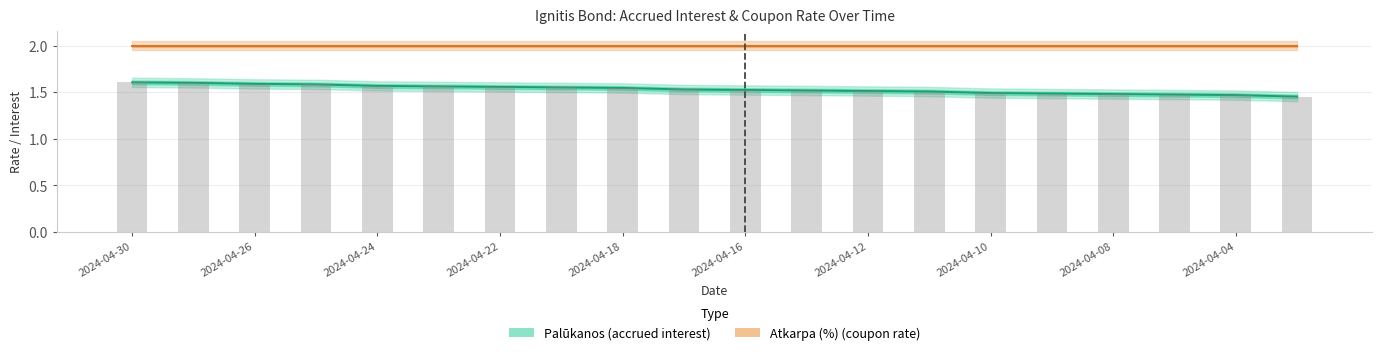

Reading left to right, list all the values displayed in this chart.

Palūkanos: 1.6	1.6	1.6	1.6	1.6	1.6	1.6	1.6	1.5	1.5	1.5	1.5	1.5	1.5	1.5	1.5	1.5	1.5	1.5	1.5
Atkarpa (%): 2.0	2.0	2.0	2.0	2.0	2.0	2.0	2.0	2.0	2.0	2.0	2.0	2.0	2.0	2.0	2.0	2.0	2.0	2.0	2.0